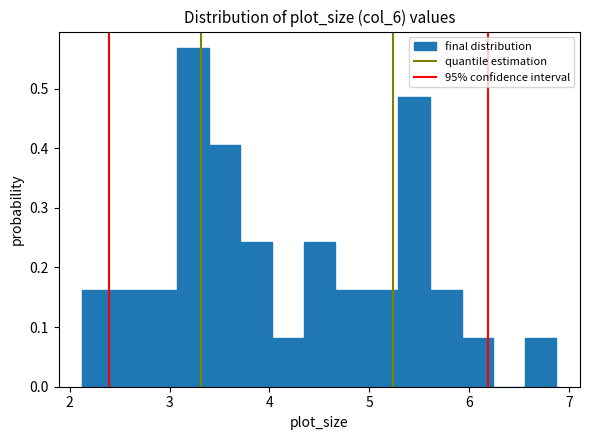

Around what value on the x-axis is the tallest bar? Give the approximate position of its centre, as read against the axis.

3.2